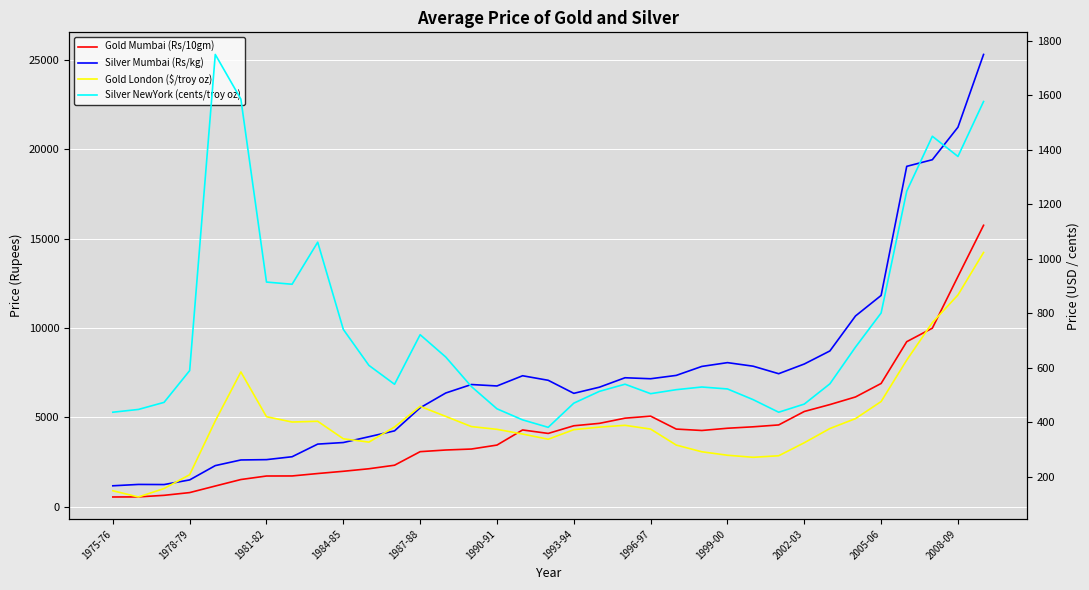

Is this an area chart (filled region under the line)?

No